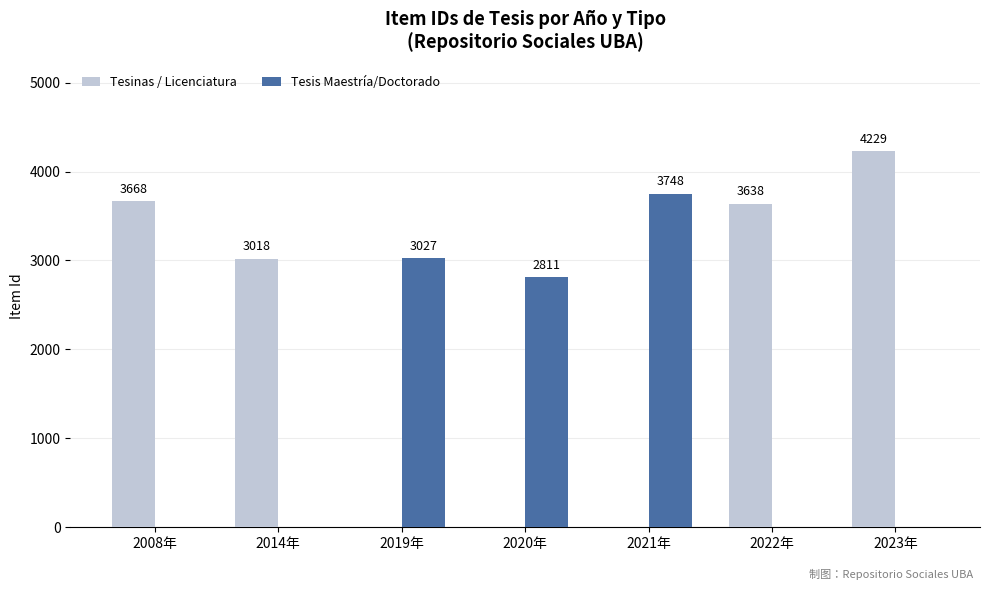

What is the difference between the Tesis Maestría/Doctorado values at 2020年 and 2022年?

2811